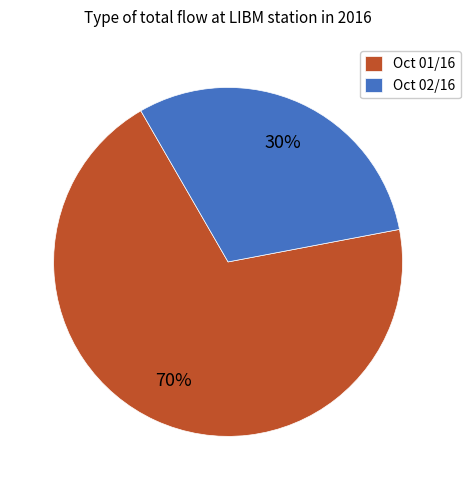

To the nearest percent, what is the combined percentage of Oct 02/16 and Oct 01/16?

100%